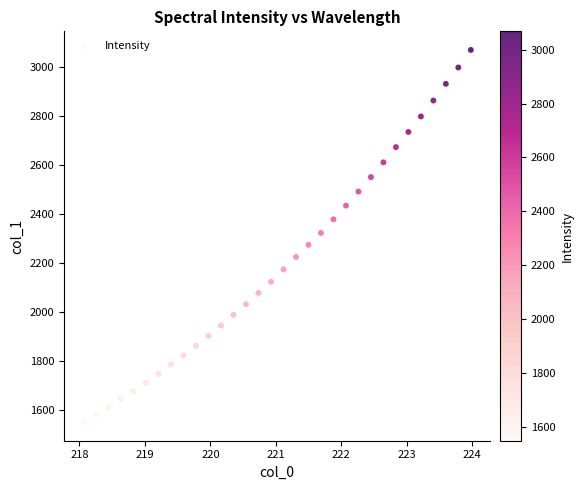

What is the range of Y values (max minus min)?

1518.6